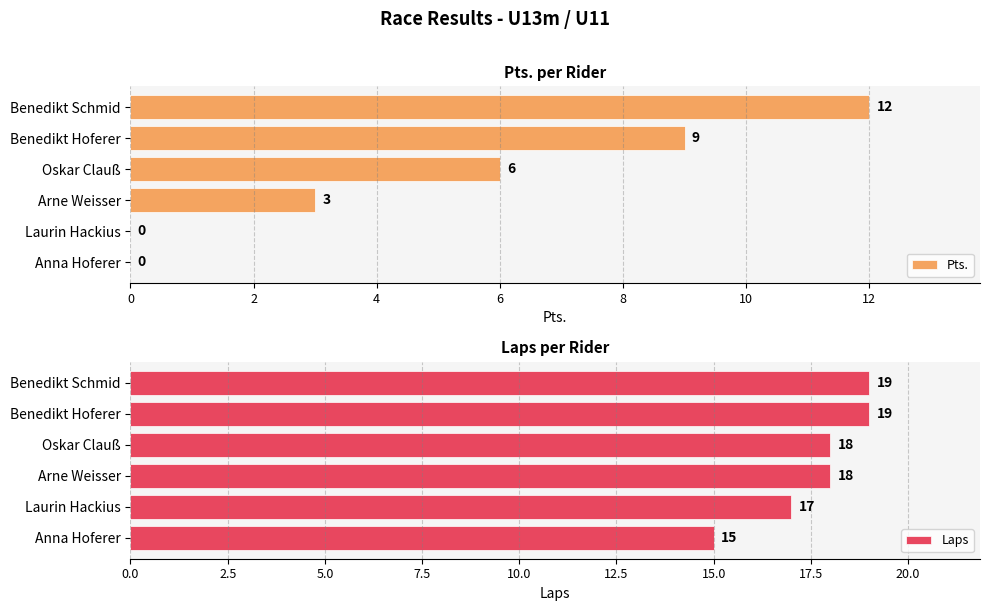

How many Pts. values are between 0 and 9?

5